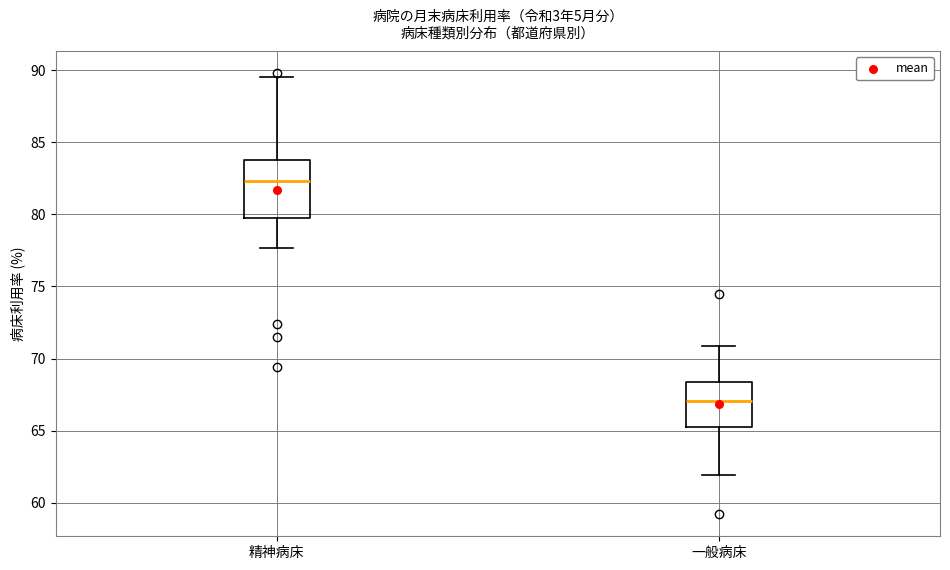

Reading left to right, read every box against the y-axis: the position of its median line, the range the box covers, and the ends of its whiskers. The values are not printed on the chart, so give them approximately, as read against the axis.

精神病床: median 82.5, box 80.0 to 84.0, whiskers 77.5 to 89.5
一般病床: median 67.0, box 65.0 to 68.5, whiskers 62.0 to 71.0